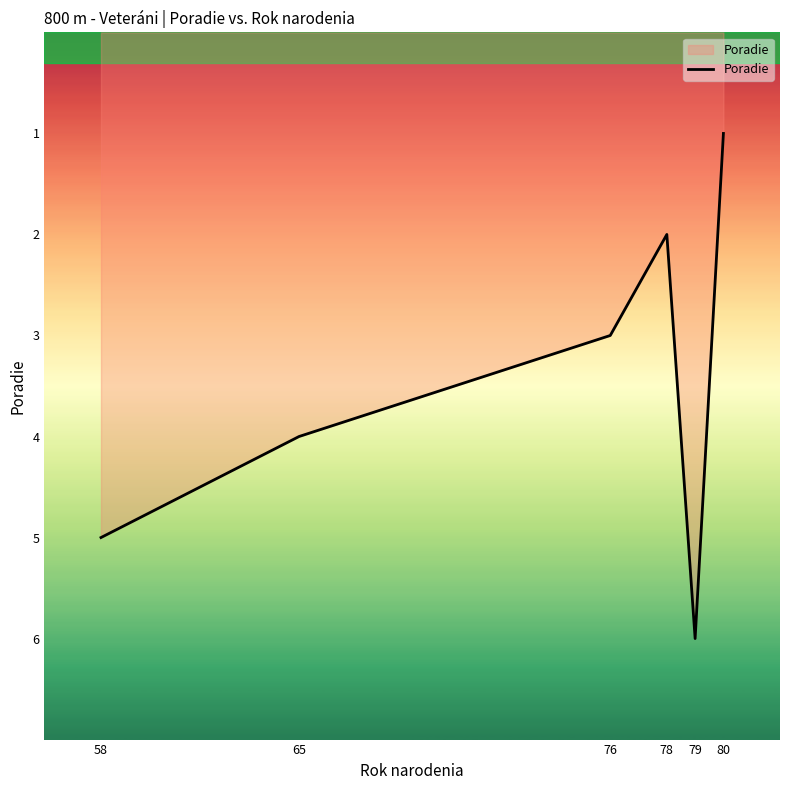

At which category does the chart reach its minimum across all series?

80